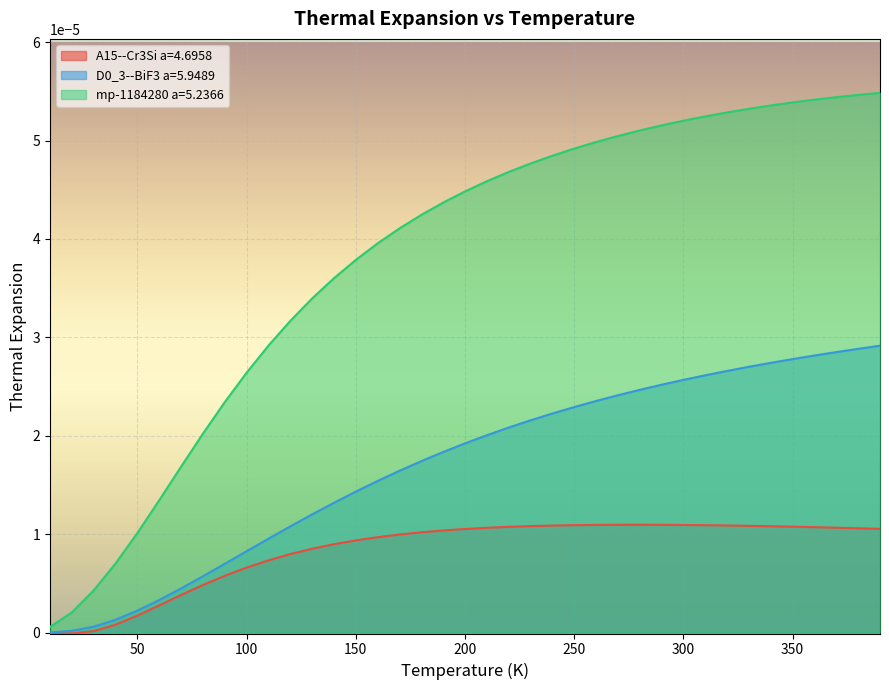

Which series has the largest range (max minus min)?

mp-1184280 a=5.2366